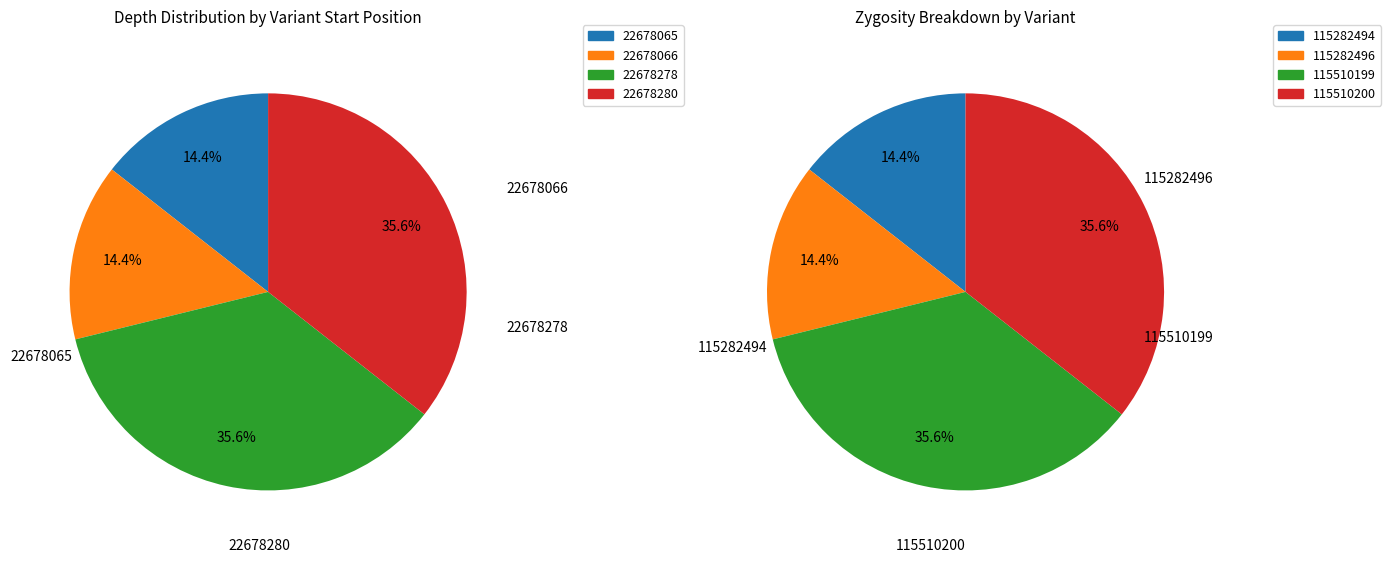

To the nearest percent, what percentage of the pie is 22678278?

36%